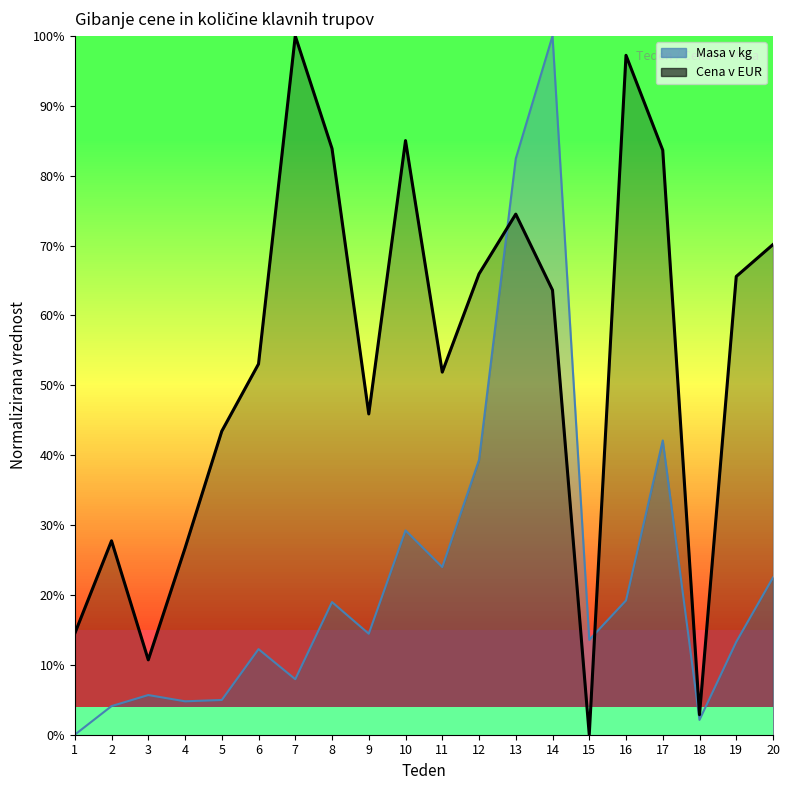

How many times do Cena v EUR and Masa v kg cross each other?

2